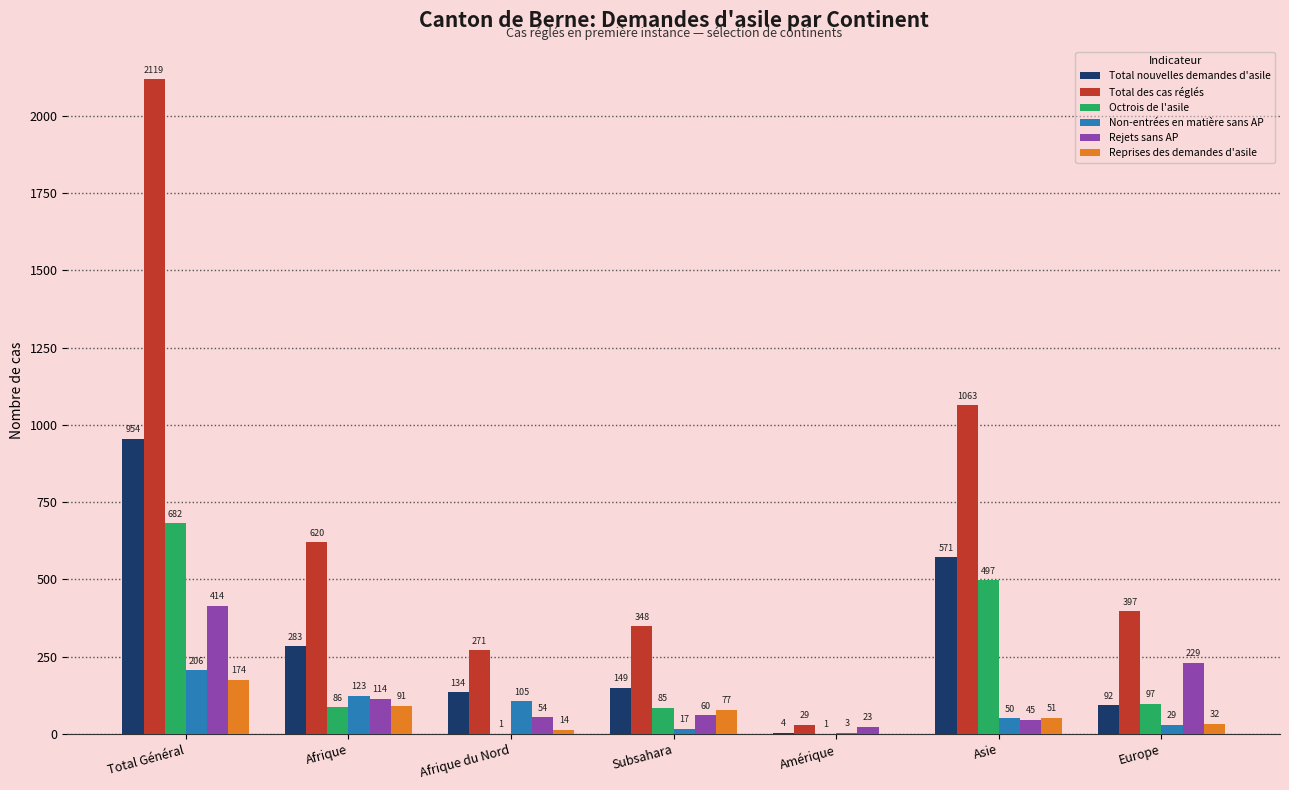

Count the number of data series in this chart.

6